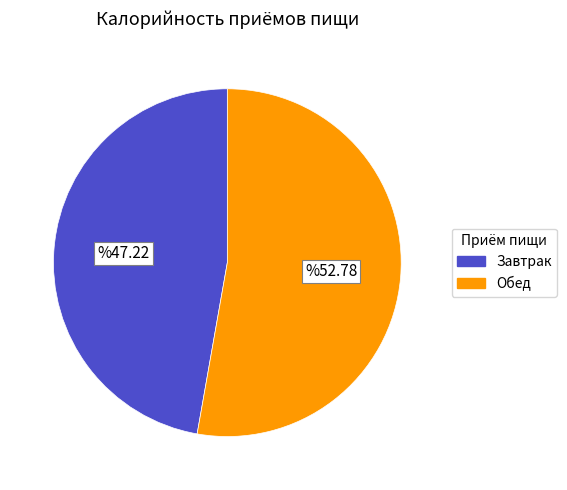

What is the smallest slice in the pie chart?

Завтрак